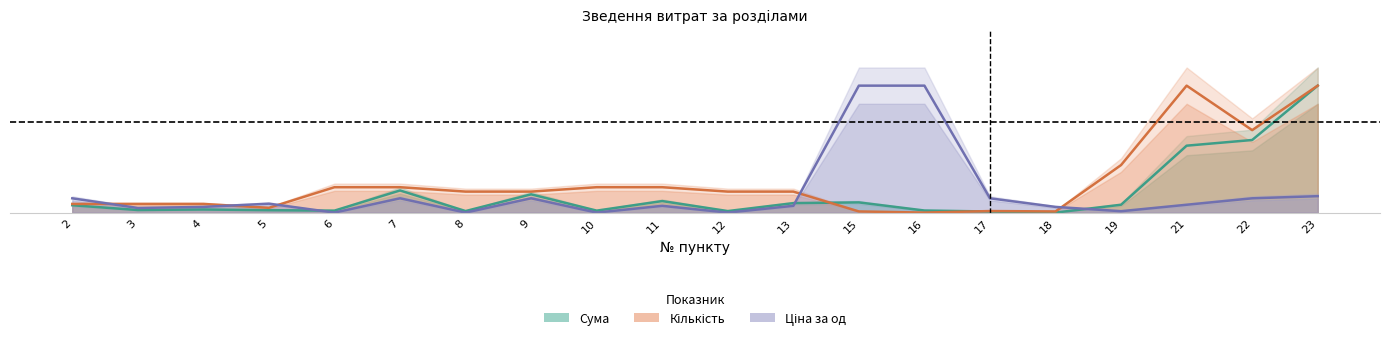

Where is Сума nearest to the value 0?

18